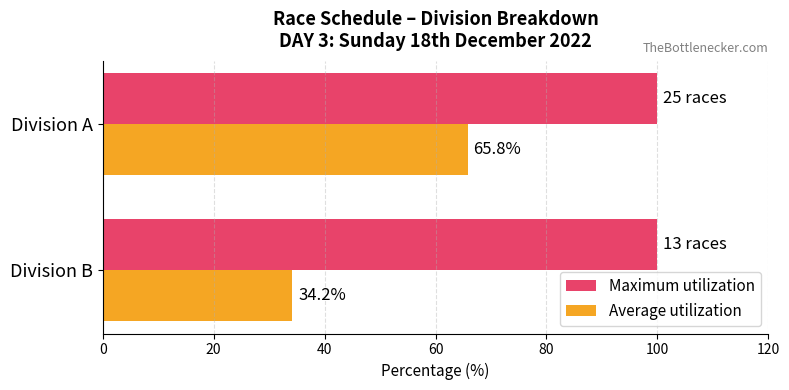

At which category is the sum across all series the highest?

Division A